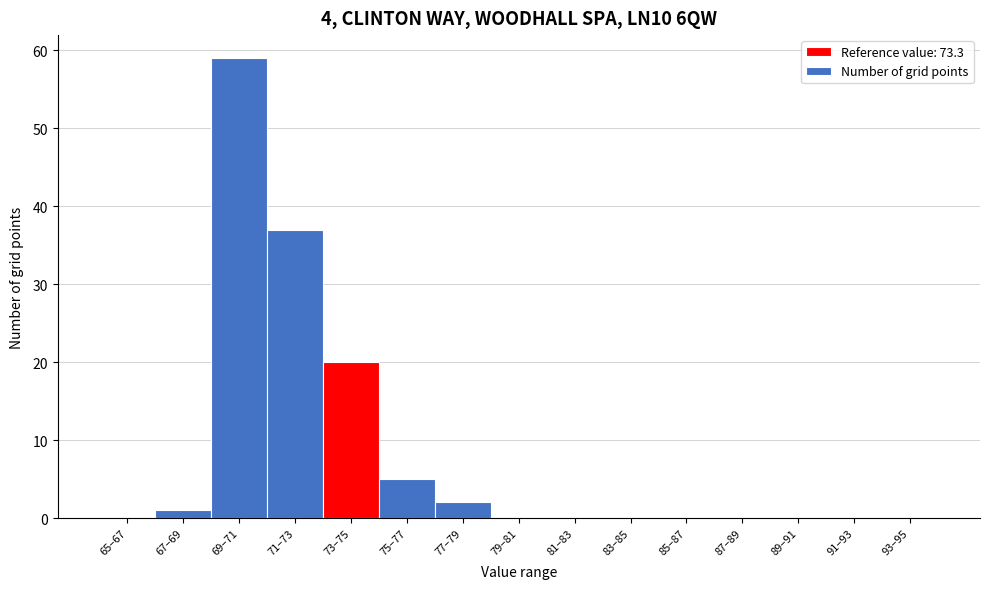

Reading right to left, transcribe all the data shown in this chart.

93–95=0	91–93=0	89–91=0	87–89=0	85–87=0	83–85=0	81–83=0	79–81=0	77–79=2	75–77=5	73–75=20	71–73=37	69–71=59	67–69=1	65–67=0